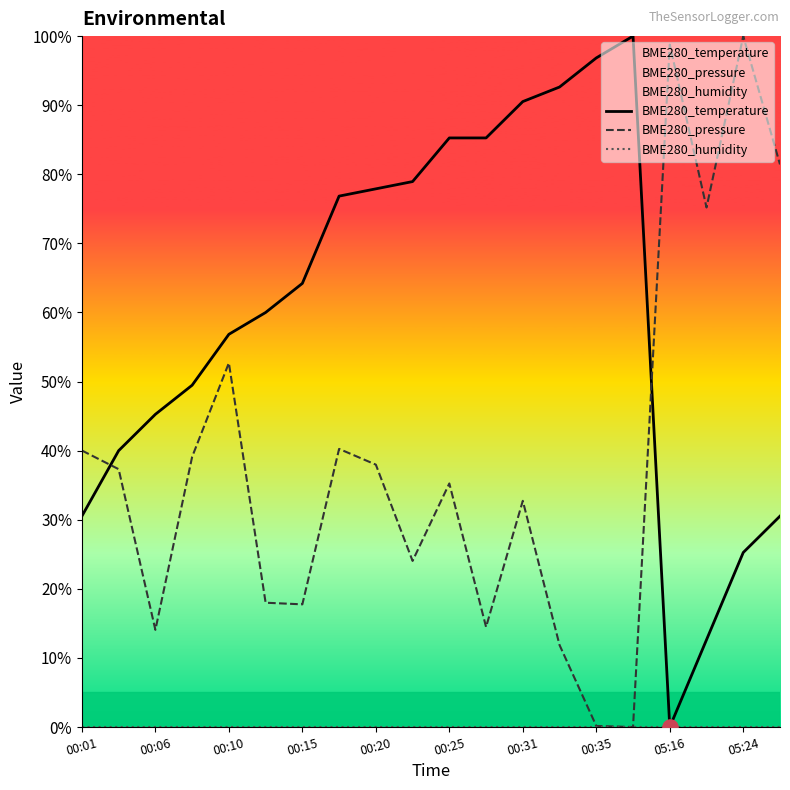

At which label is BME280_pressure closest to 50?

00:10